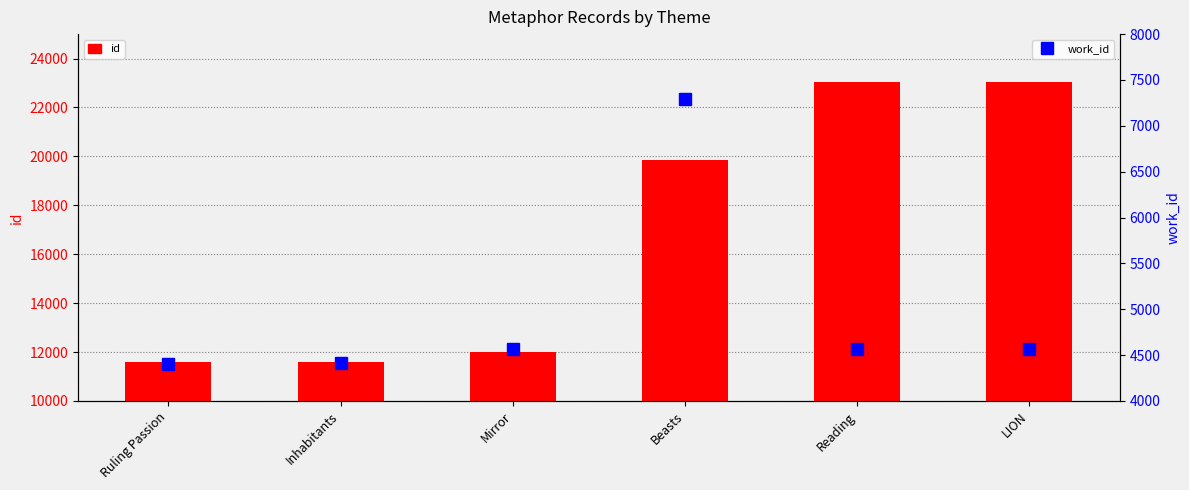

Where is work_id nearest to the value 5848?

Mirror